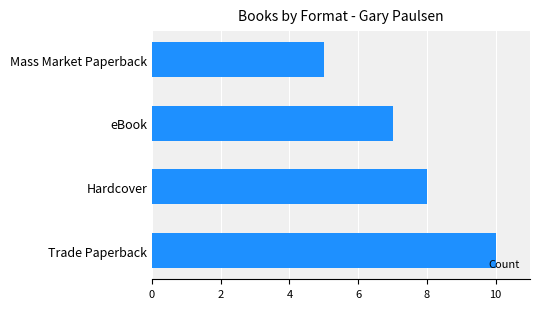

What is the smallest value displayed?

5